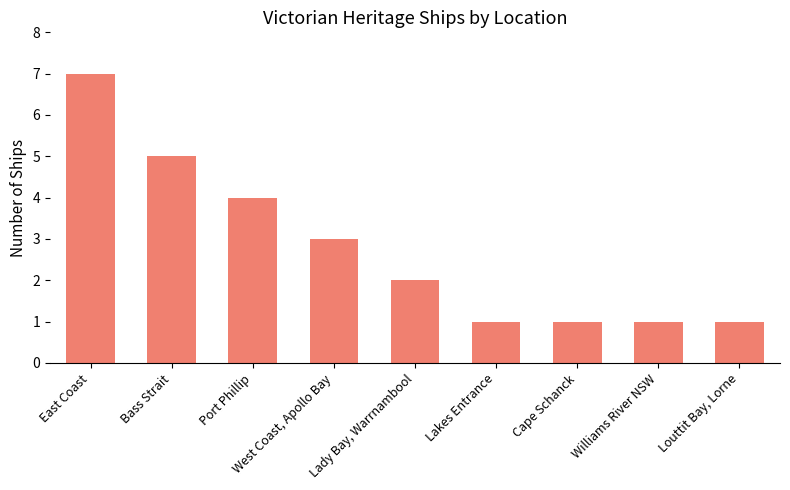

Which label corresponds to the largest value in the chart?

East Coast